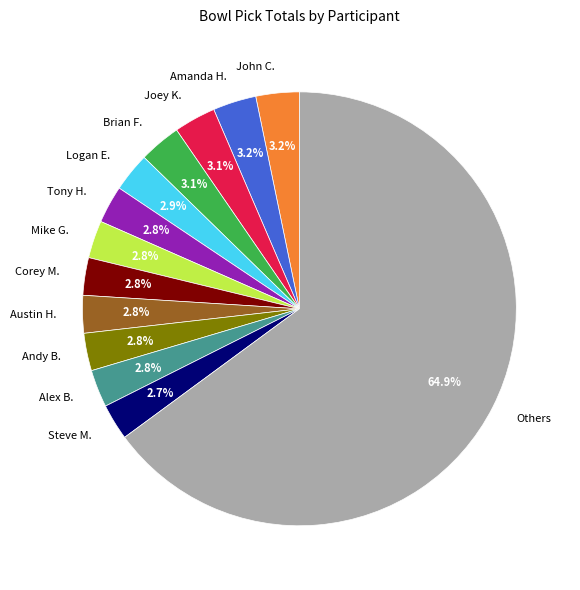

How much of the chart is everything except Mike G.?

97.2%